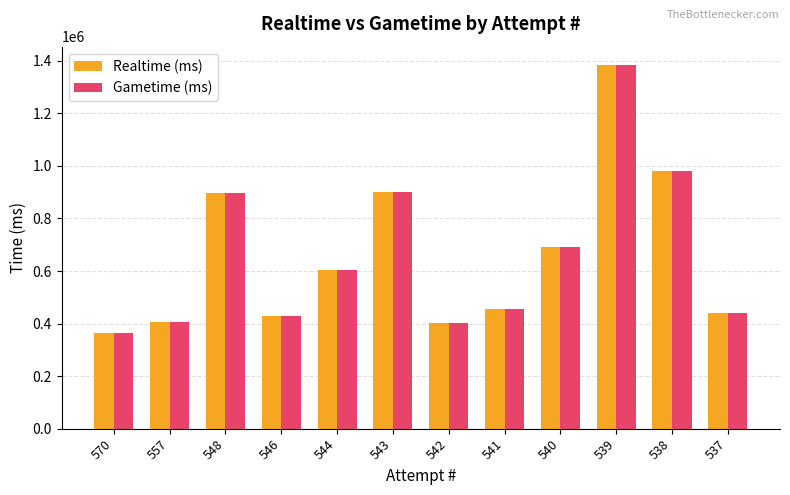

What is the minimum value shown in the chart?

364736